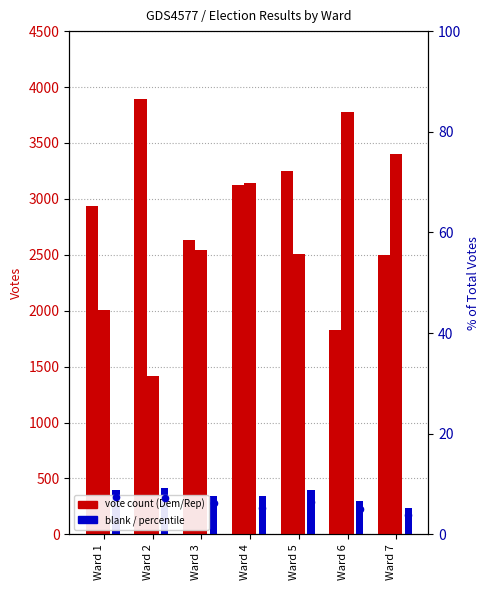

Which series has the largest total across all categories?

Democratic